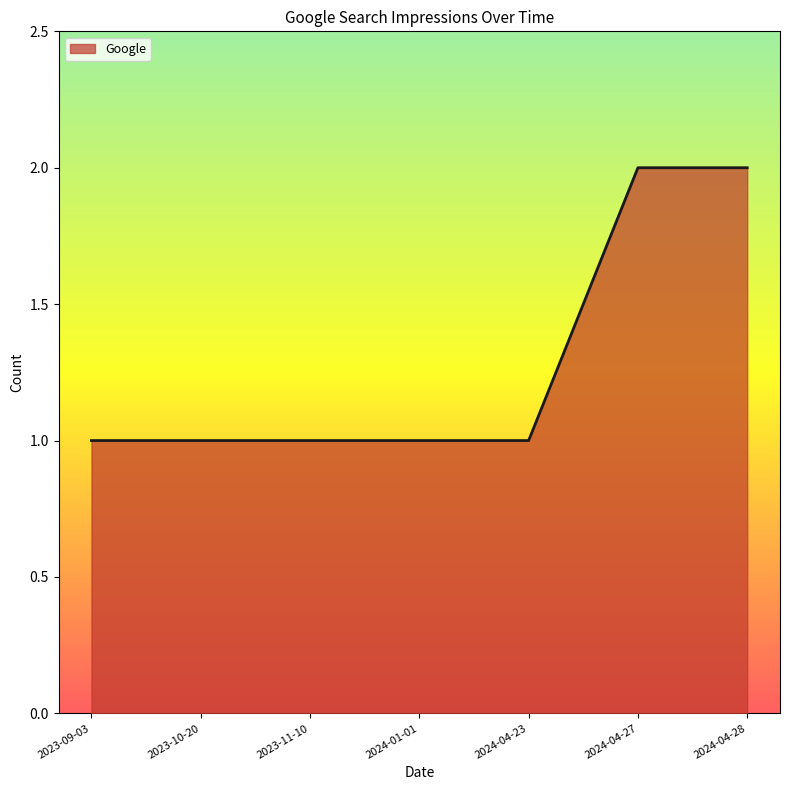

What is the average value?

1